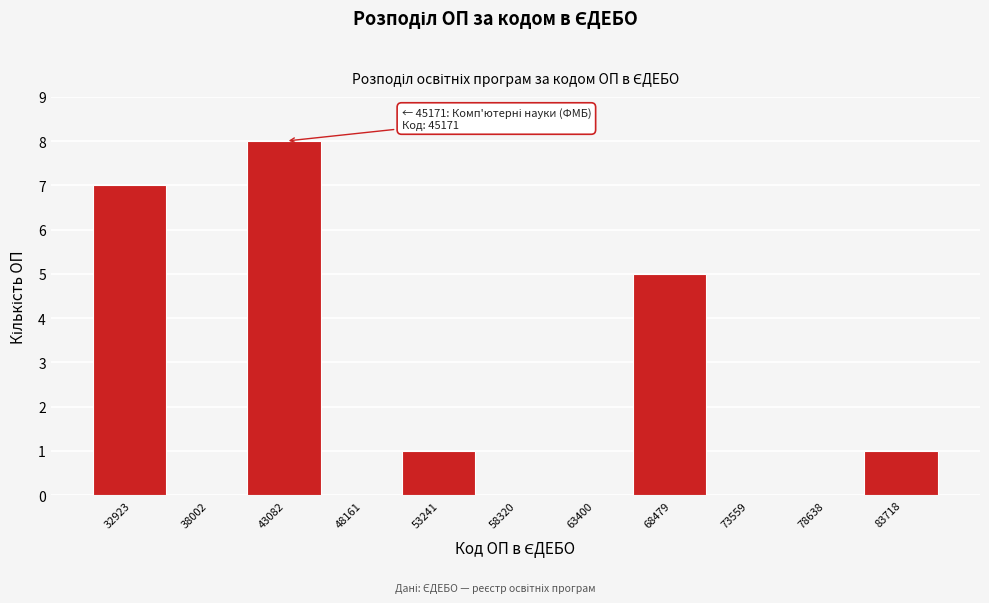

Reading left to right, extract all data points from this chart.

32923=7	38002=0	43082=8	48161=0	53241=1	58320=0	63400=0	68479=5	73559=0	78638=0	83718=1